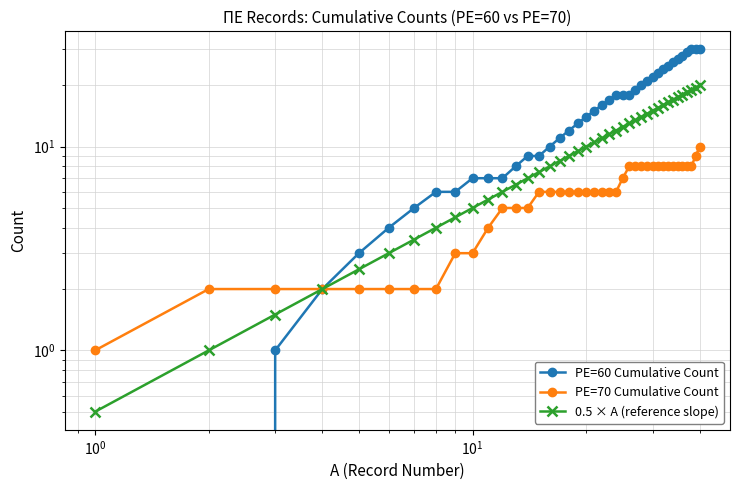

How many data points in PE=60 Cumulative Count are less than 15?

20